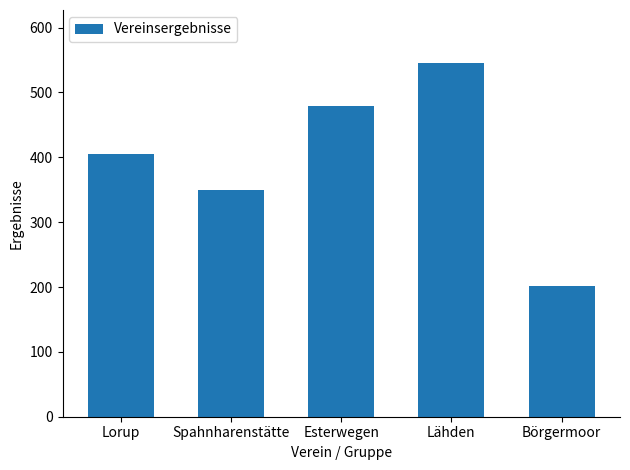

Count the number of values greater than 404.

3